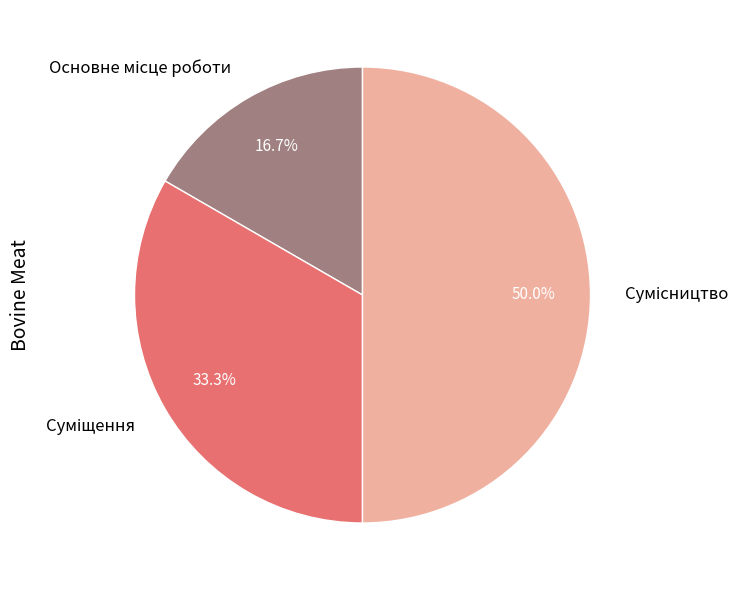

To the nearest percent, what percentage of the pie is Сумісництво?

50%